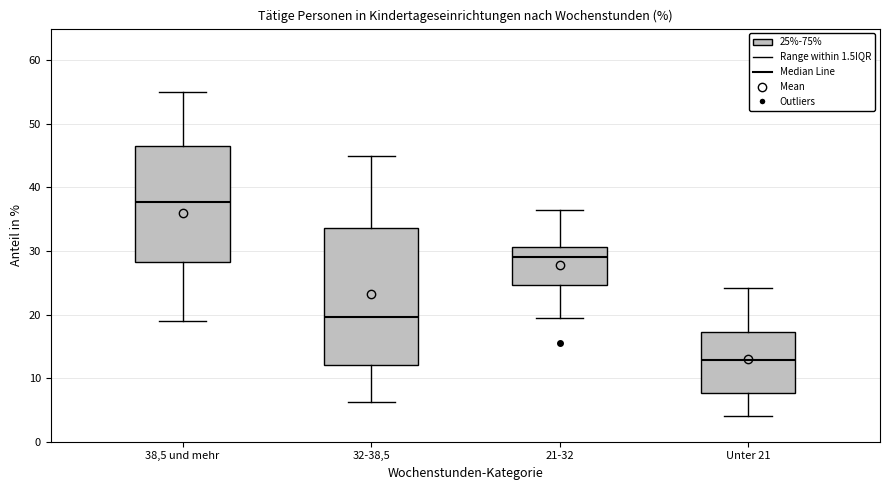

Which box is the tallest, from its lower edge to its upper edge?

32-38,5